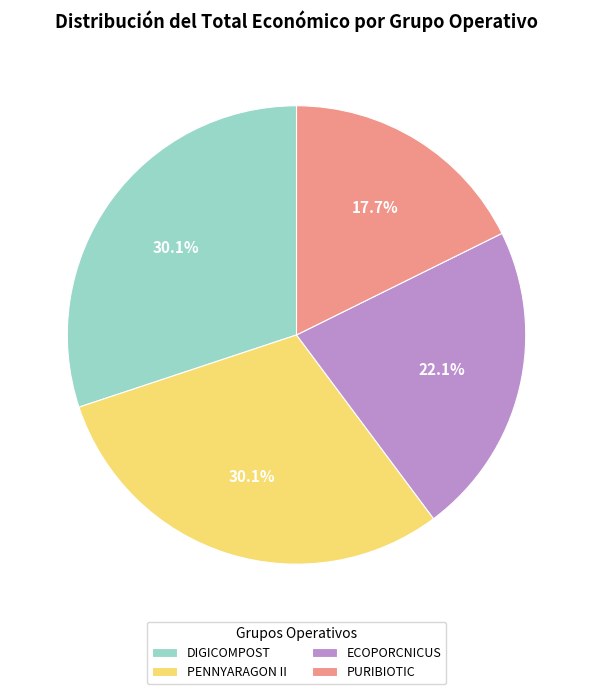

Is the sum of ECOPORCNICUS and PURIBIOTIC greater than half?

No